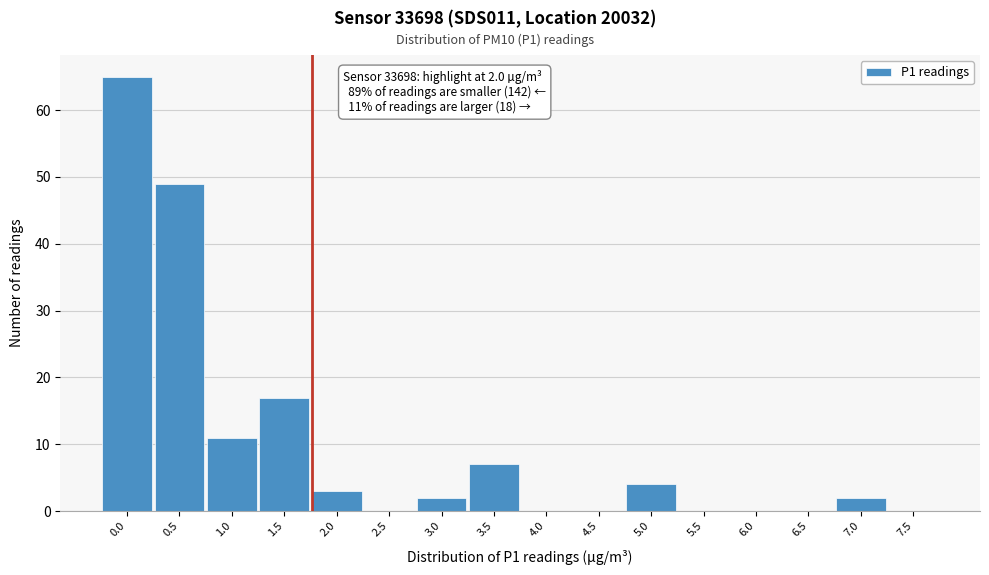

Reading left to right, extract all data points from this chart.

0.0=65	0.5=49	1.0=11	1.5=17	2.0=3	2.5=0	3.0=2	3.5=7	4.0=0	4.5=0	5.0=4	5.5=0	6.0=0	6.5=0	7.0=2	7.5=0